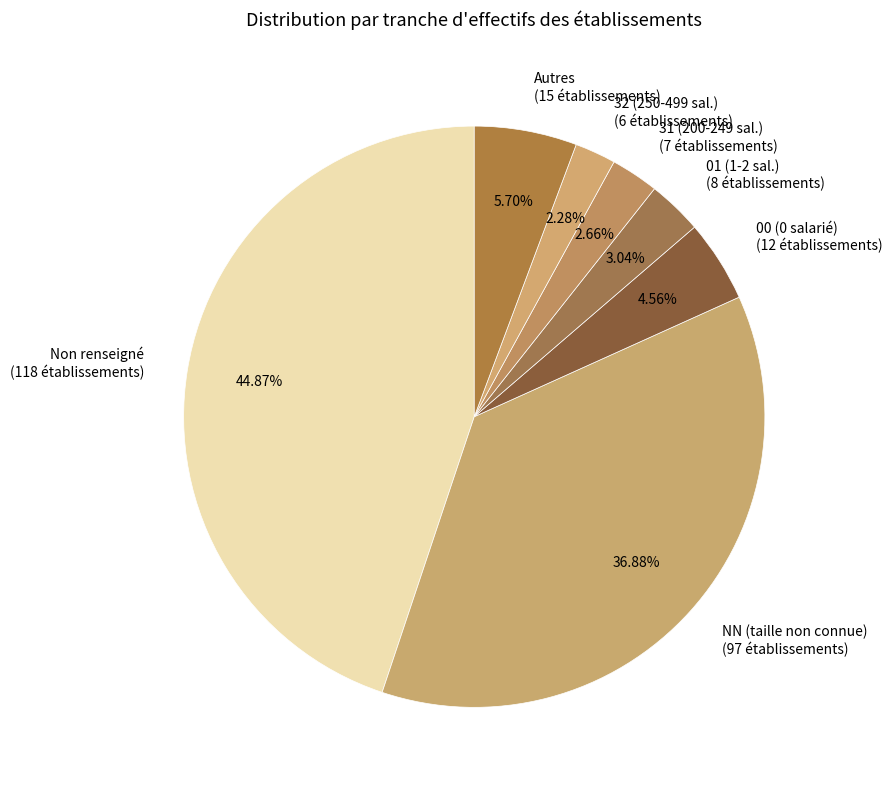

To the nearest percent, what is the average slice percentage?

14%